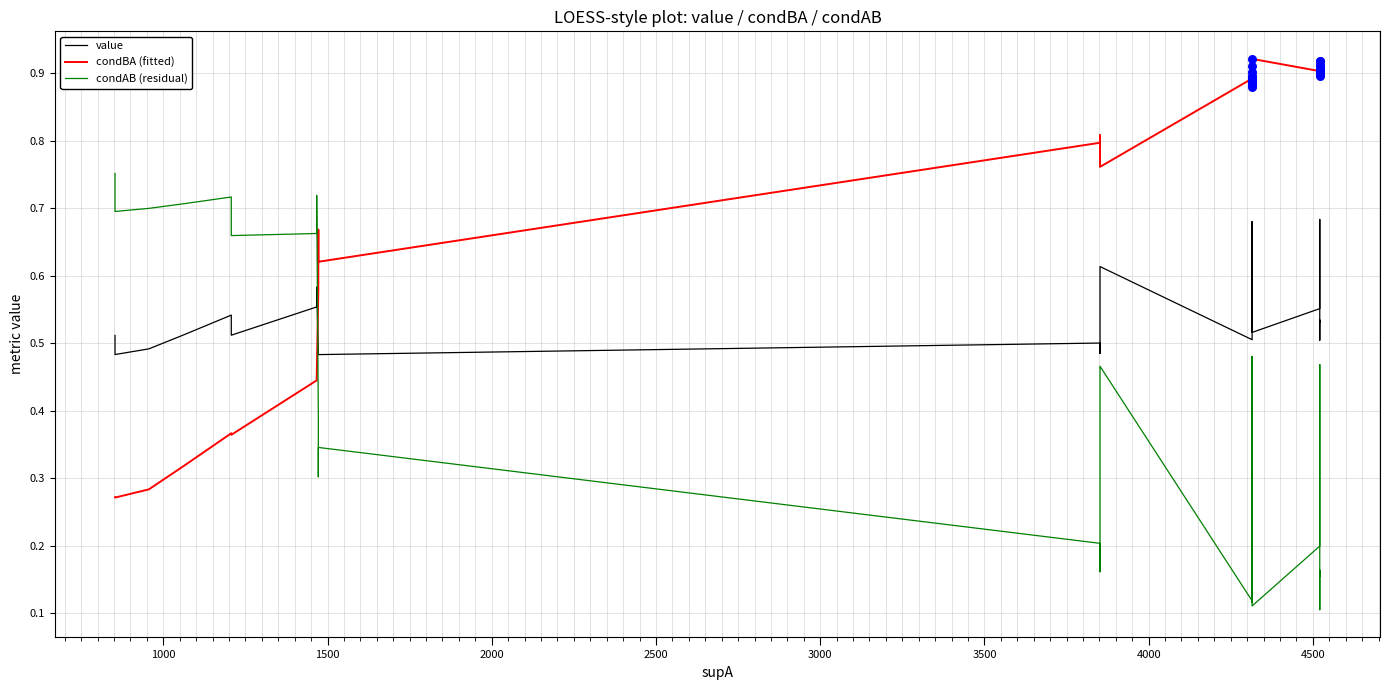

Is the value of value at 16 greater than the value of condBA (fitted) at 27?

No